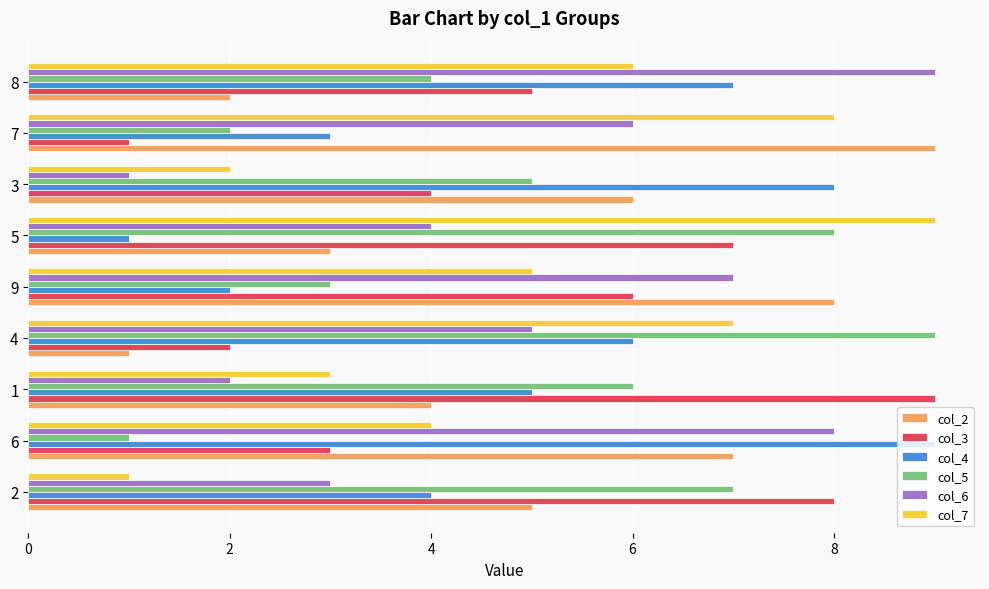

True or false: col_3 has a value of 8 at 2.

True